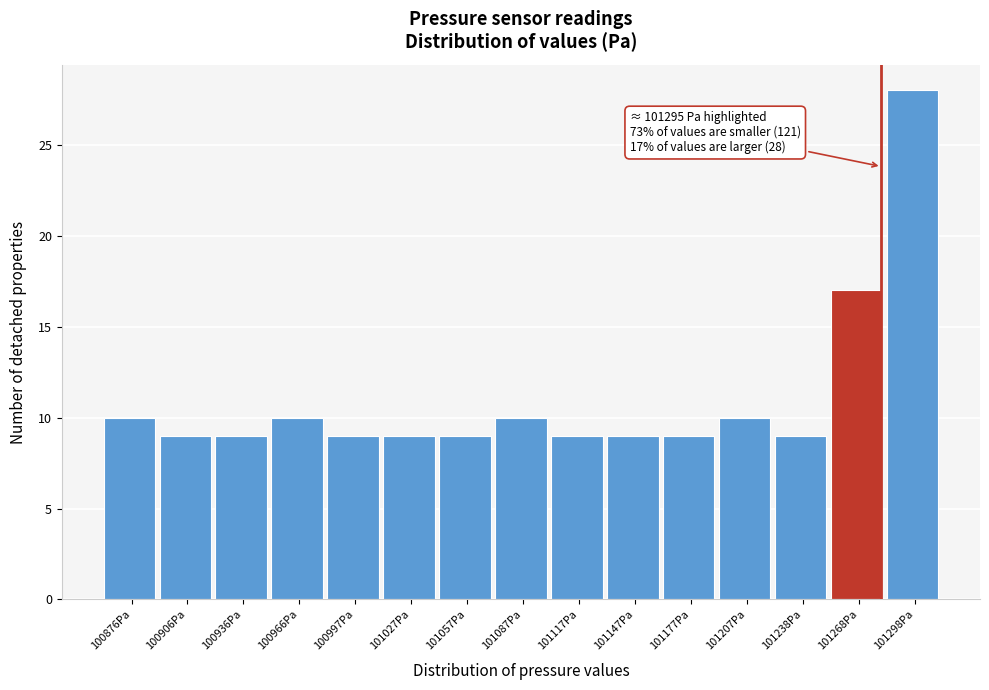

Reading left to right, extract all data points from this chart.

100876Pa=10	100906Pa=9	100936Pa=9	100966Pa=10	100997Pa=9	101027Pa=9	101057Pa=9	101087Pa=10	101117Pa=9	101147Pa=9	101177Pa=9	101207Pa=10	101238Pa=9	101268Pa=17	101298Pa=28